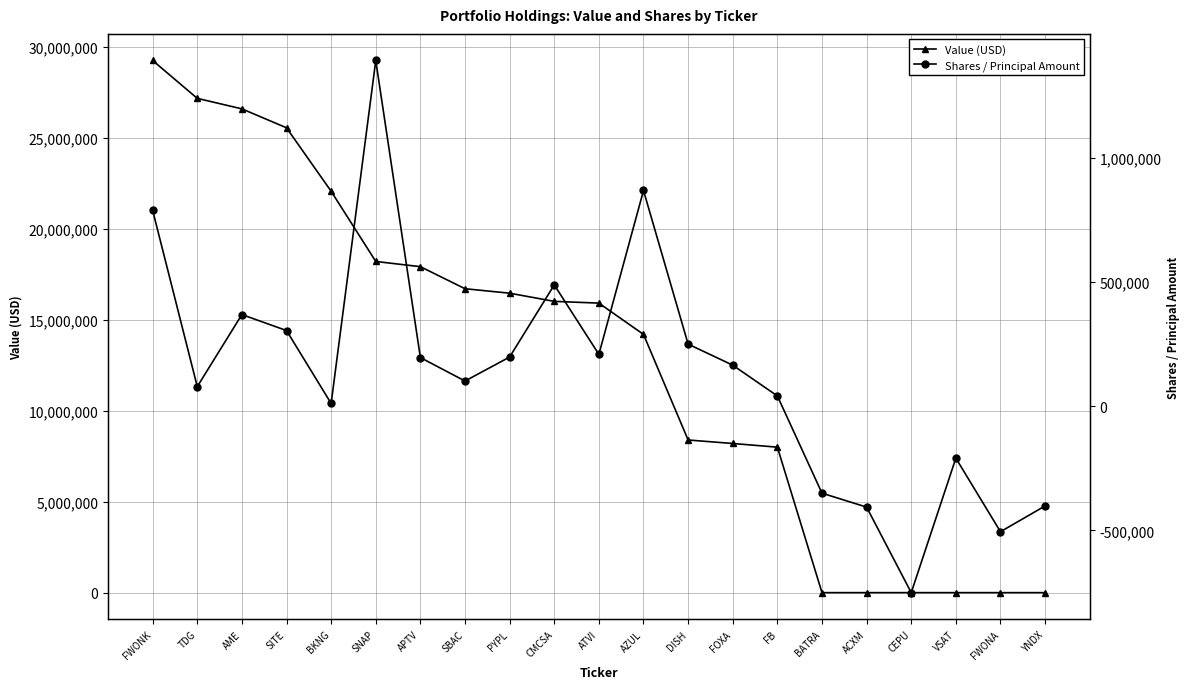

At which category does the chart reach its minimum across all series?

CEPU